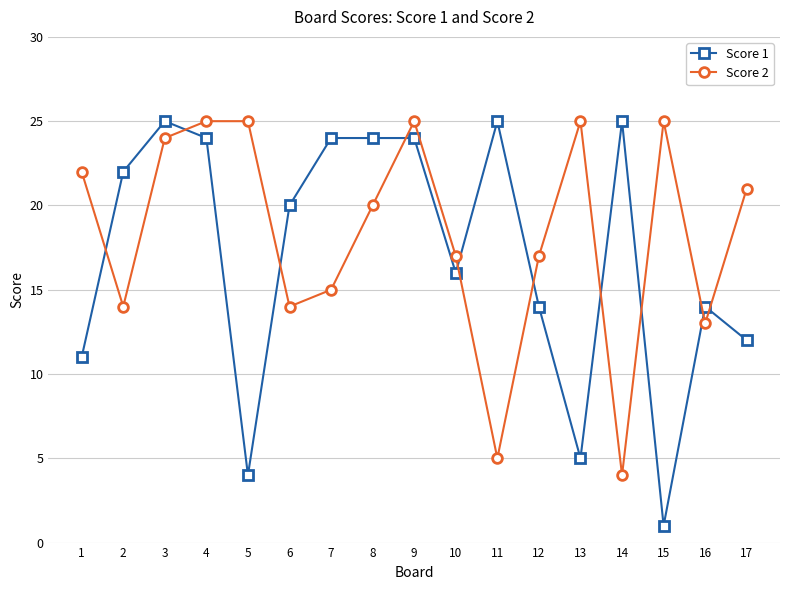

Is the value of Score 2 at 8 greater than the value of Score 1 at 10?

Yes